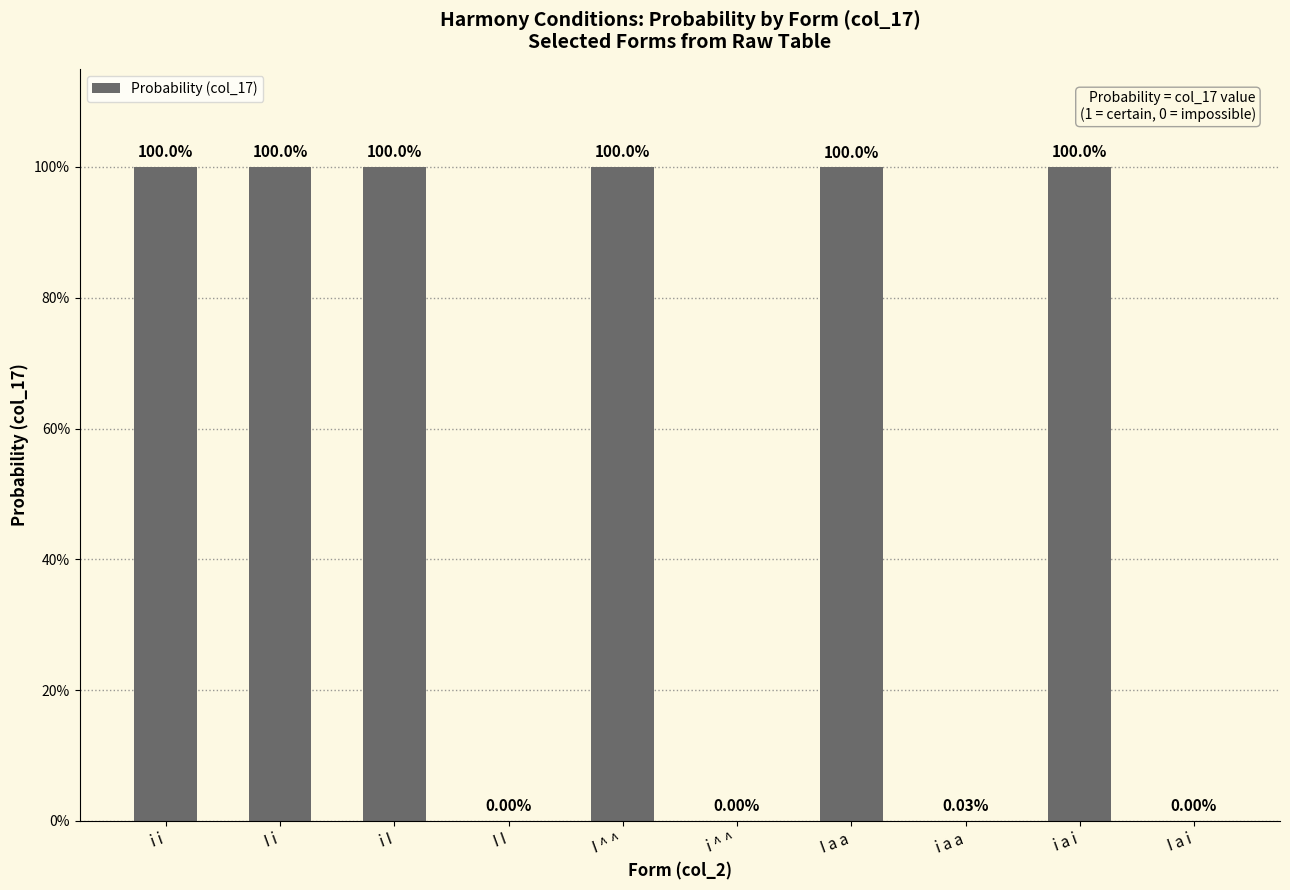

Where is the data nearest to the value 0?

I I